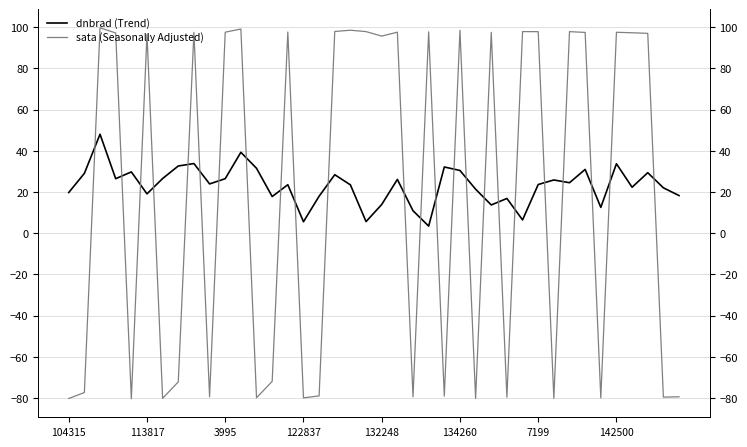

Which has a higher value, 16 or 37?

37